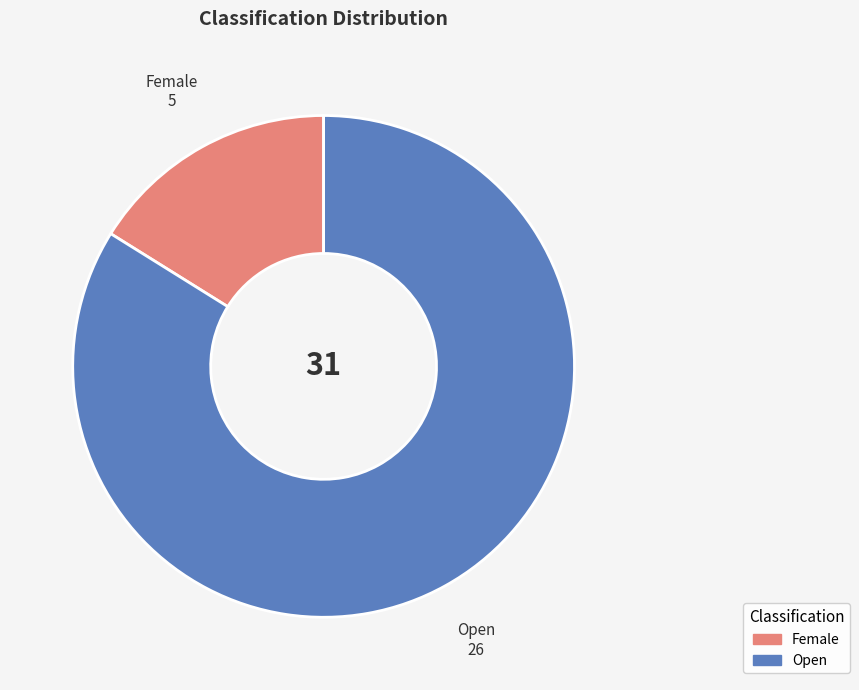

Count the number of slices in the pie.

2